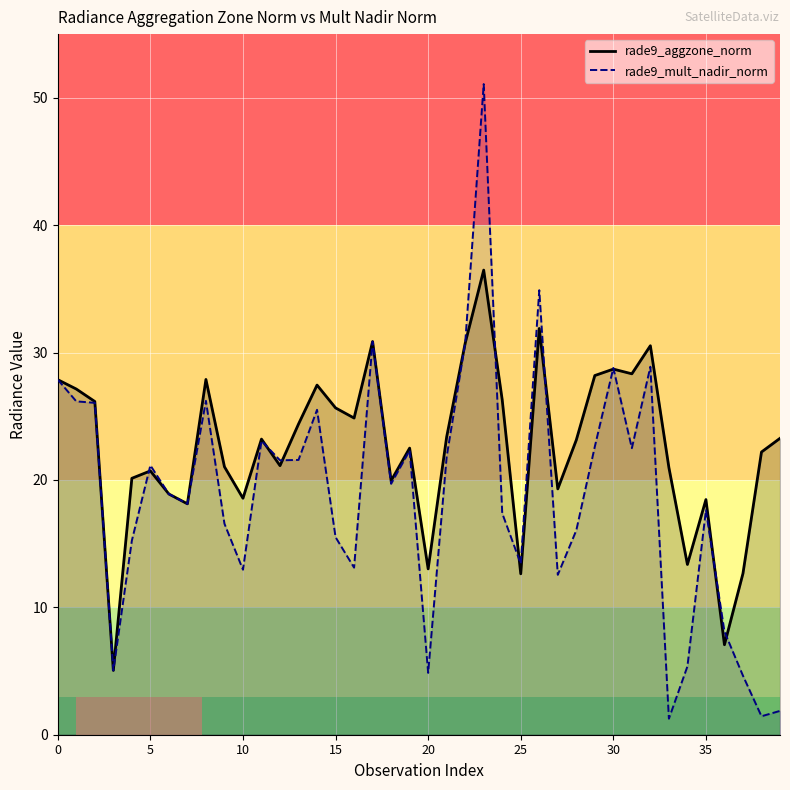

How many data points in rade9_aggzone_norm are above 23?

21